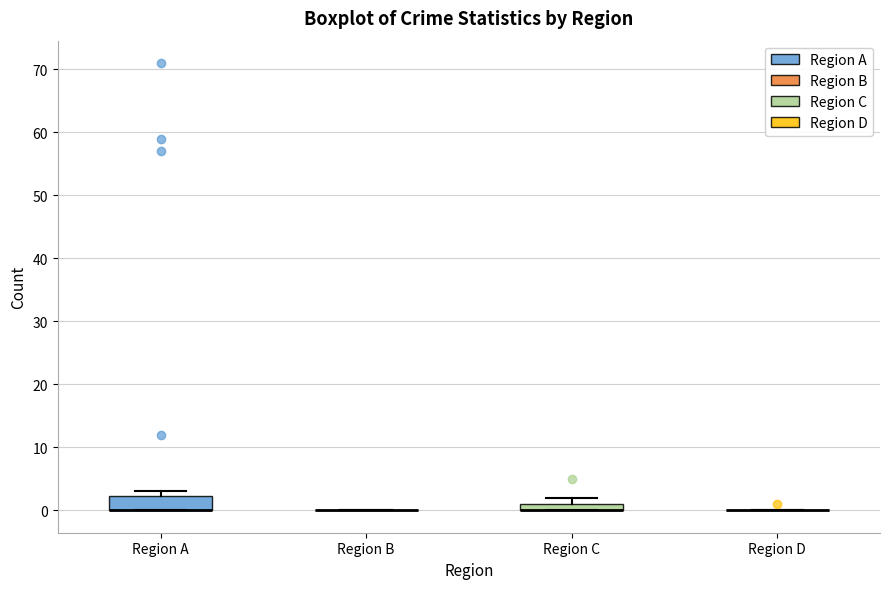

Which box is the tallest, from its lower edge to its upper edge?

Region A